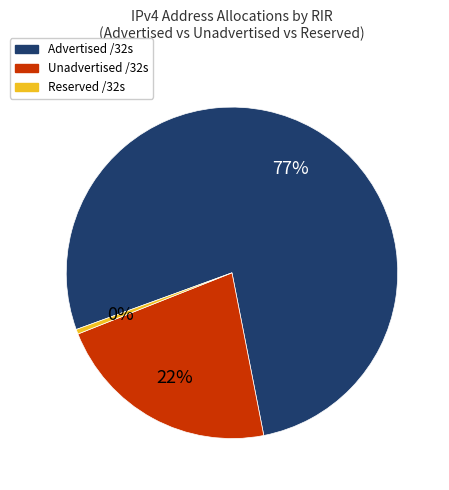

Is there a majority slice in this chart?

Yes